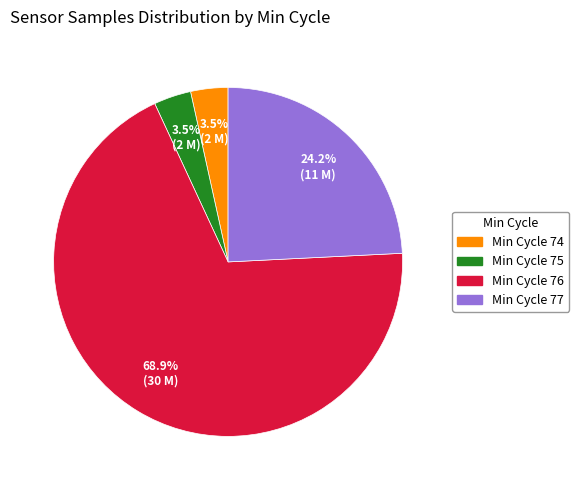

What is the largest slice in the pie chart?

Min Cycle 76